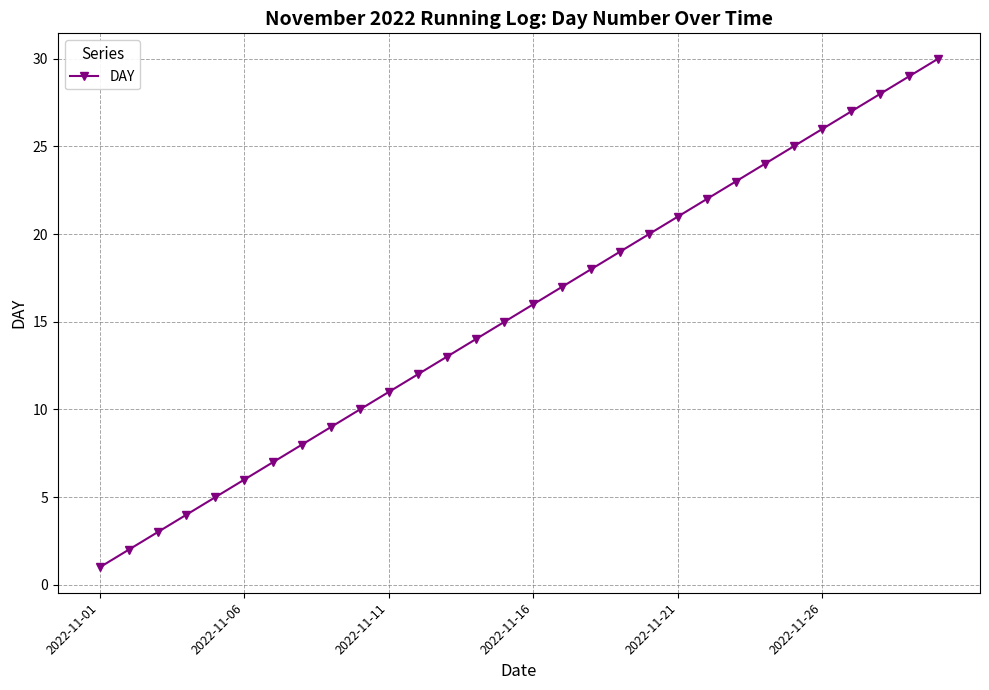

What is the maximum value shown in the chart?

30